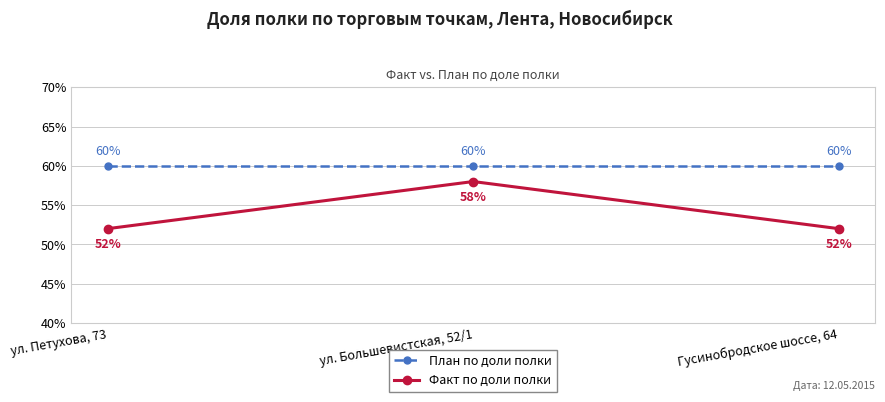

The План по доли полки series shows 19 at Гусинобродское шоссе, 64. True or false?

False